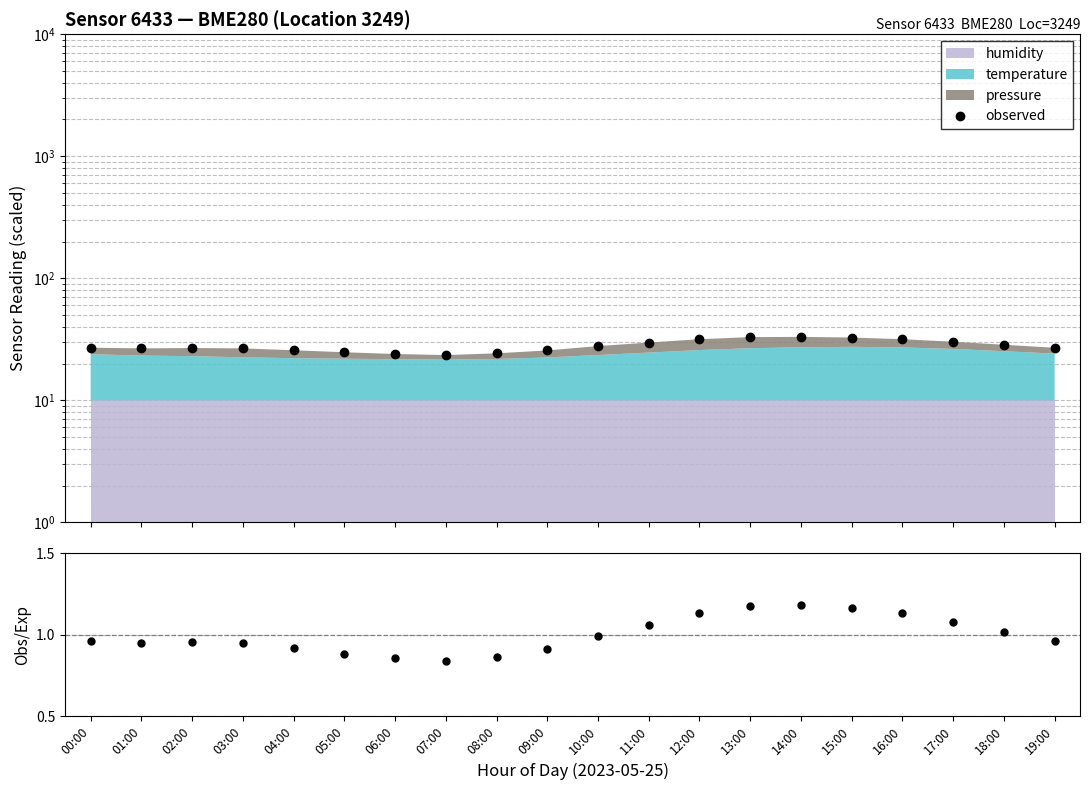

At which label does observed reach its peak?

14:00